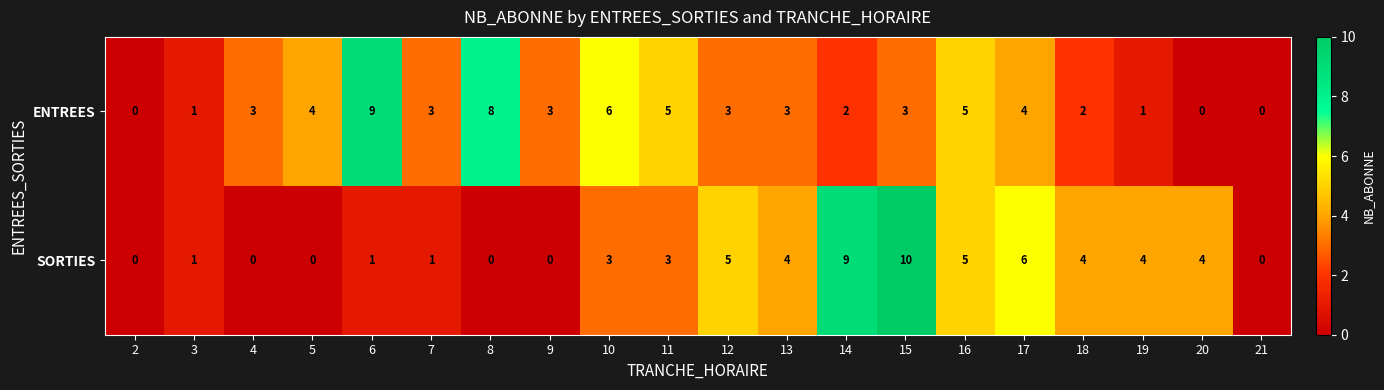

Rank the series by their maximum value, from lowest to highest.

ENTREES, SORTIES